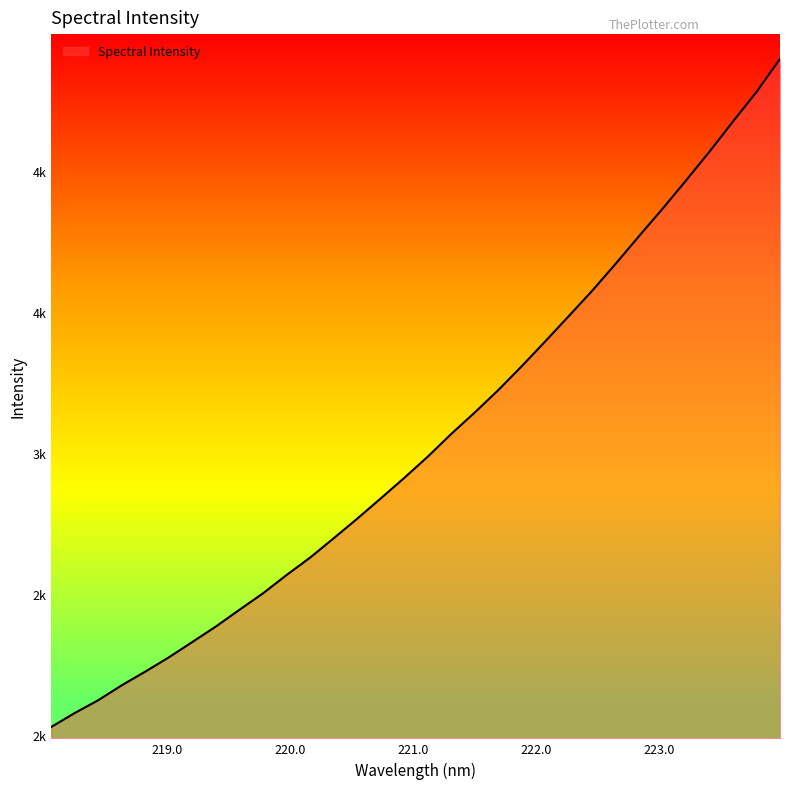

List the labels in order of value, smallest first.

218.0596, 218.2508, 218.442, 218.6332, 218.8244, 219.0156, 219.2067, 219.3979, 219.589, 219.7801, 219.9712, 220.1623, 220.3533, 220.5444, 220.7354, 220.9264, 221.1174, 221.3083, 221.4993, 221.6902, 221.8812, 222.0721, 222.263, 222.4538, 222.6447, 222.8355, 223.0264, 223.2172, 223.408, 223.5987, 223.7895, 223.9802